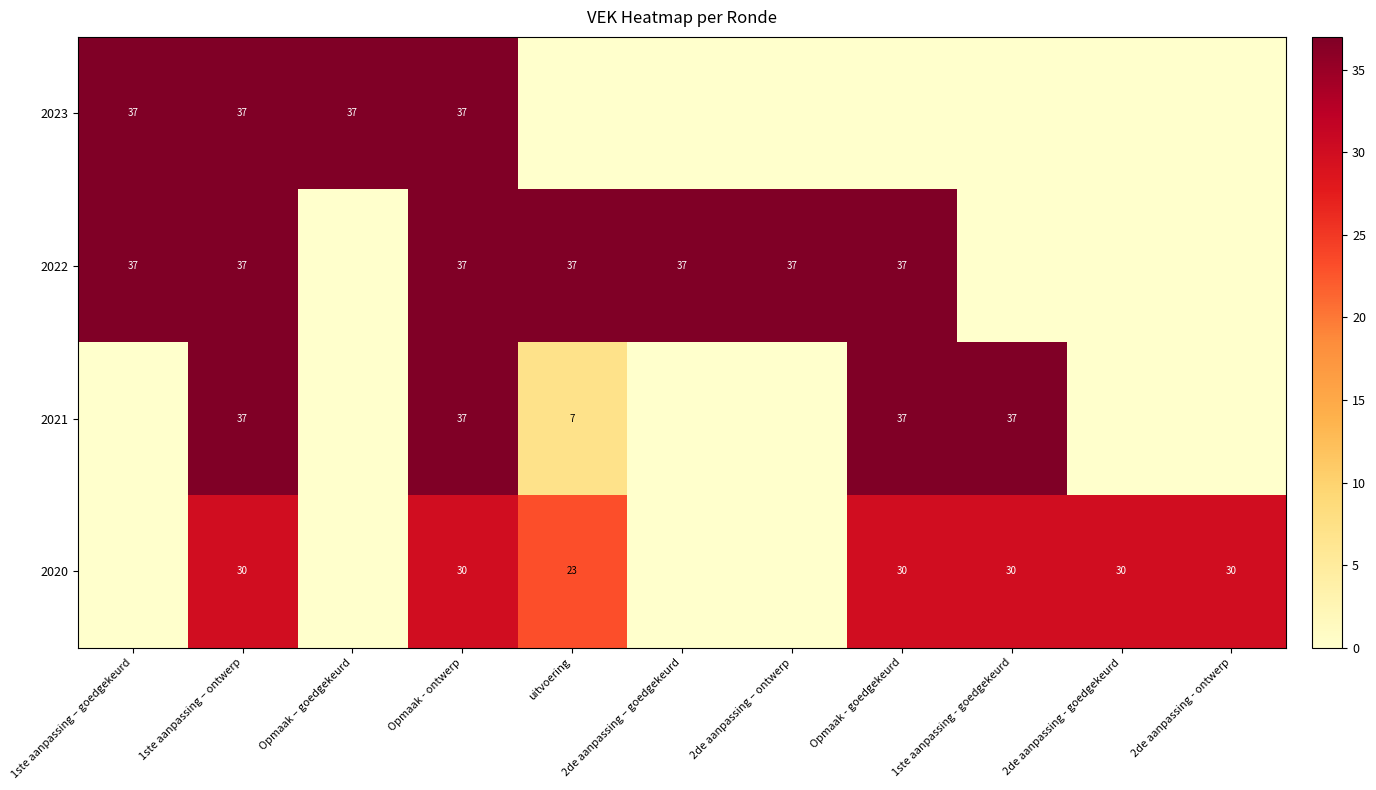

What is the sum of the 2022 values at uitvoering and 2de aanpassing – ontwerp?

74